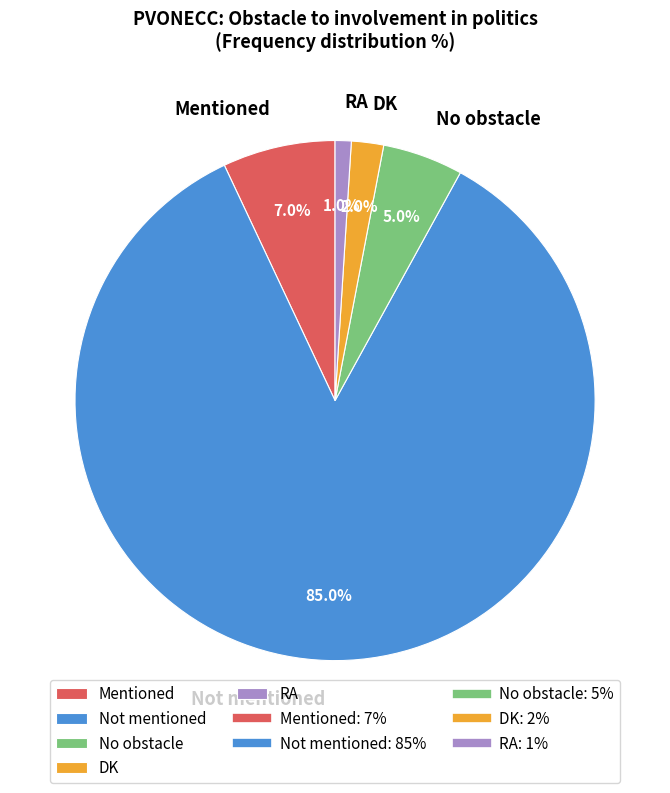

What portion of the pie excludes Not mentioned?

15.0%